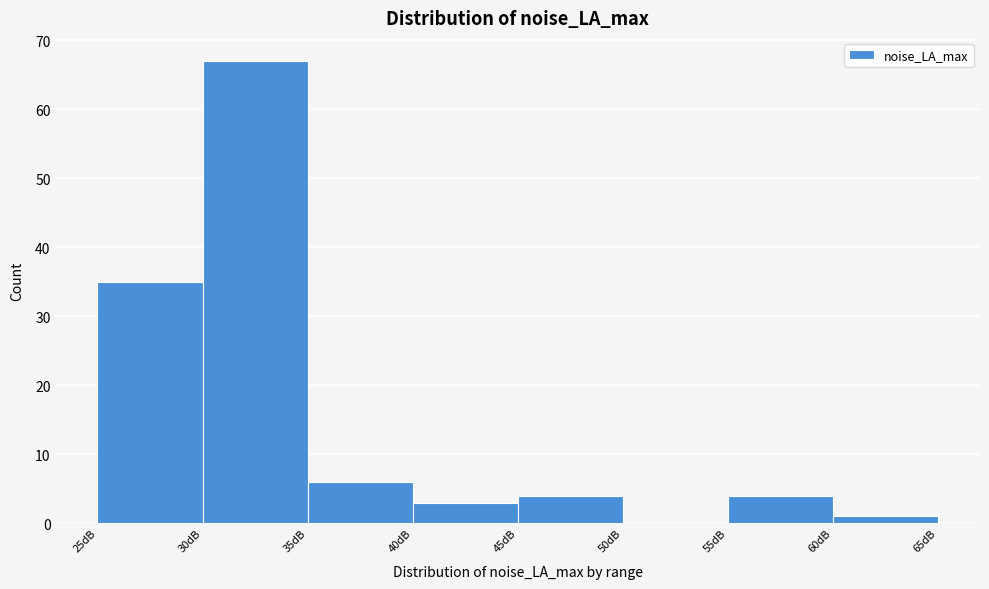

Reading left to right, list every bar in this chart as the range it spans on the x-axis followed by its height. The values are not printed on the chart, so give them approximately, as read against the axis.

25 to 30: 35
30 to 35: 67
35 to 40: 6
40 to 45: 3
45 to 50: 4
50 to 55: 0
55 to 60: 4
60 to 65: 1